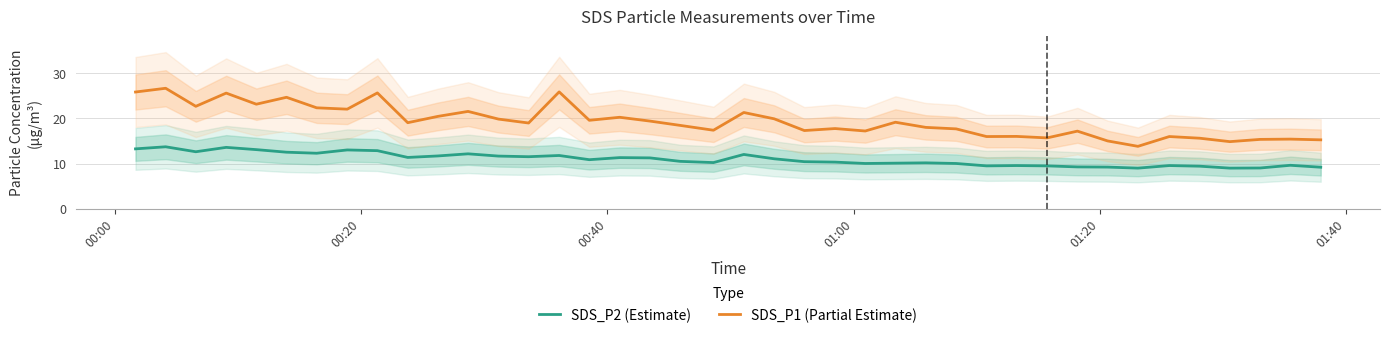

What are all the series names shown in the legend?

SDS_P2 (Estimate), SDS_P1 (Partial Estimate)